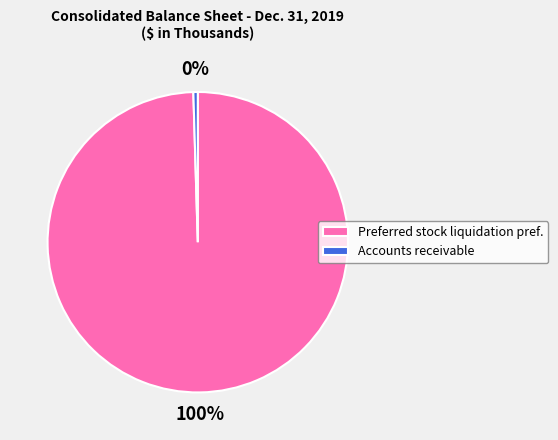

To the nearest percent, what is the combined percentage of Preferred stock liquidation pref. and Accounts receivable?

100%